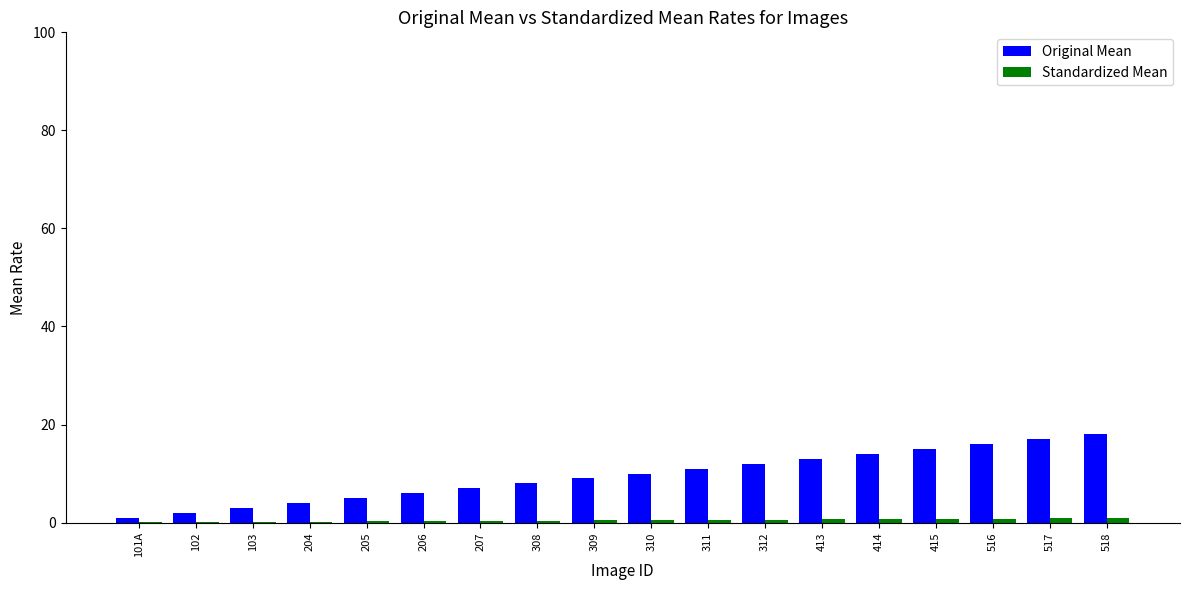

What is the greatest value displayed?

18.0